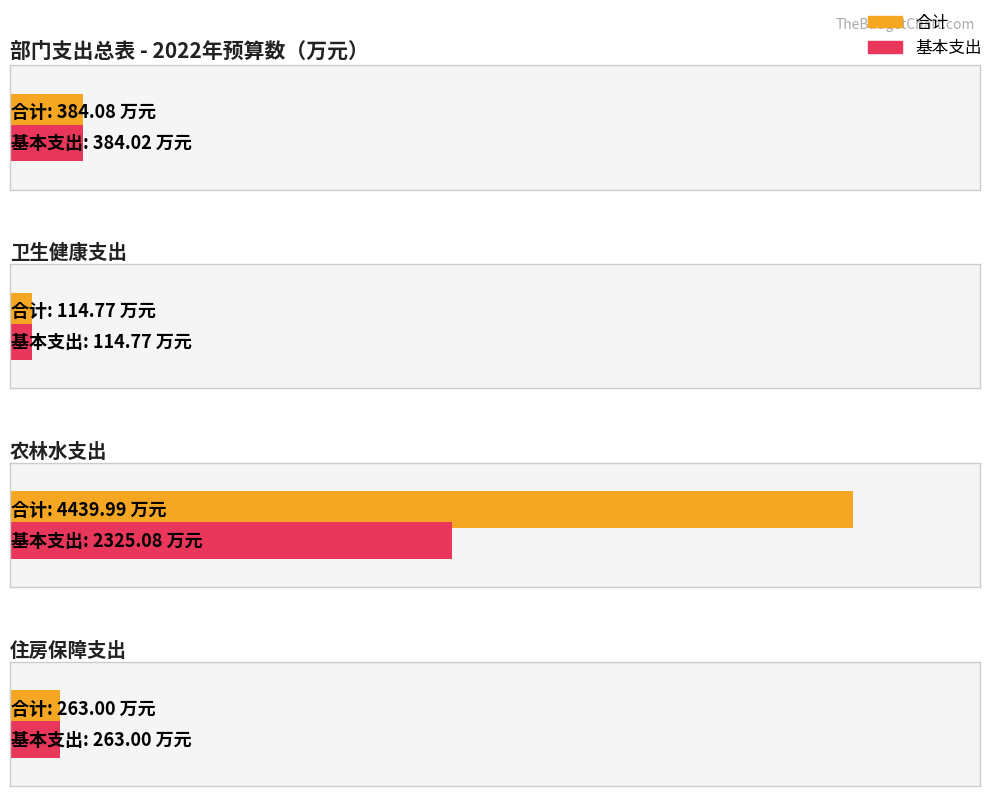

Which series has the widest spread of values?

合计